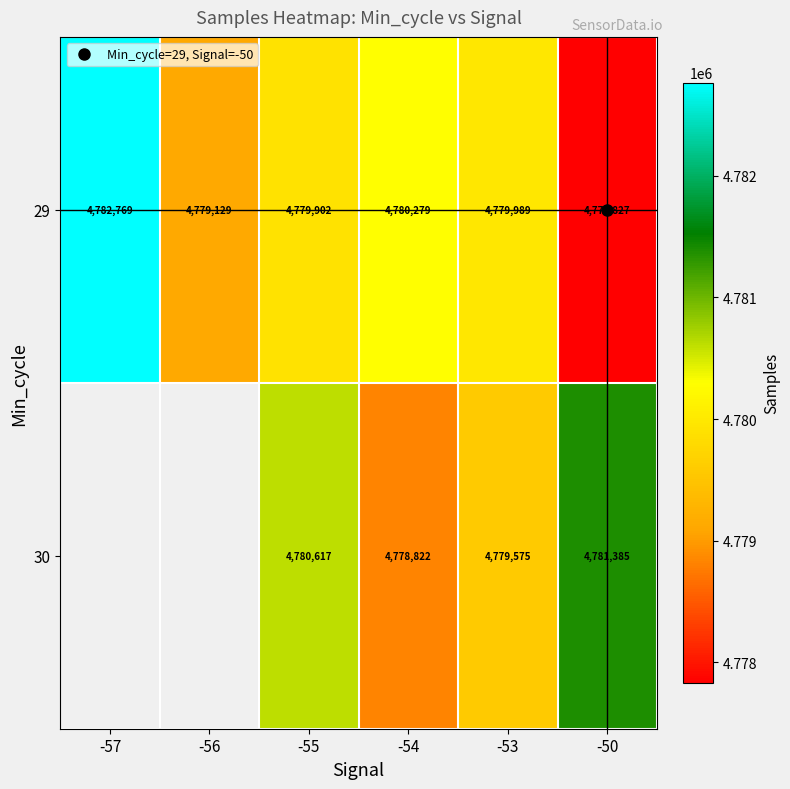

At which label does 30 first exceed 4779575?

-55